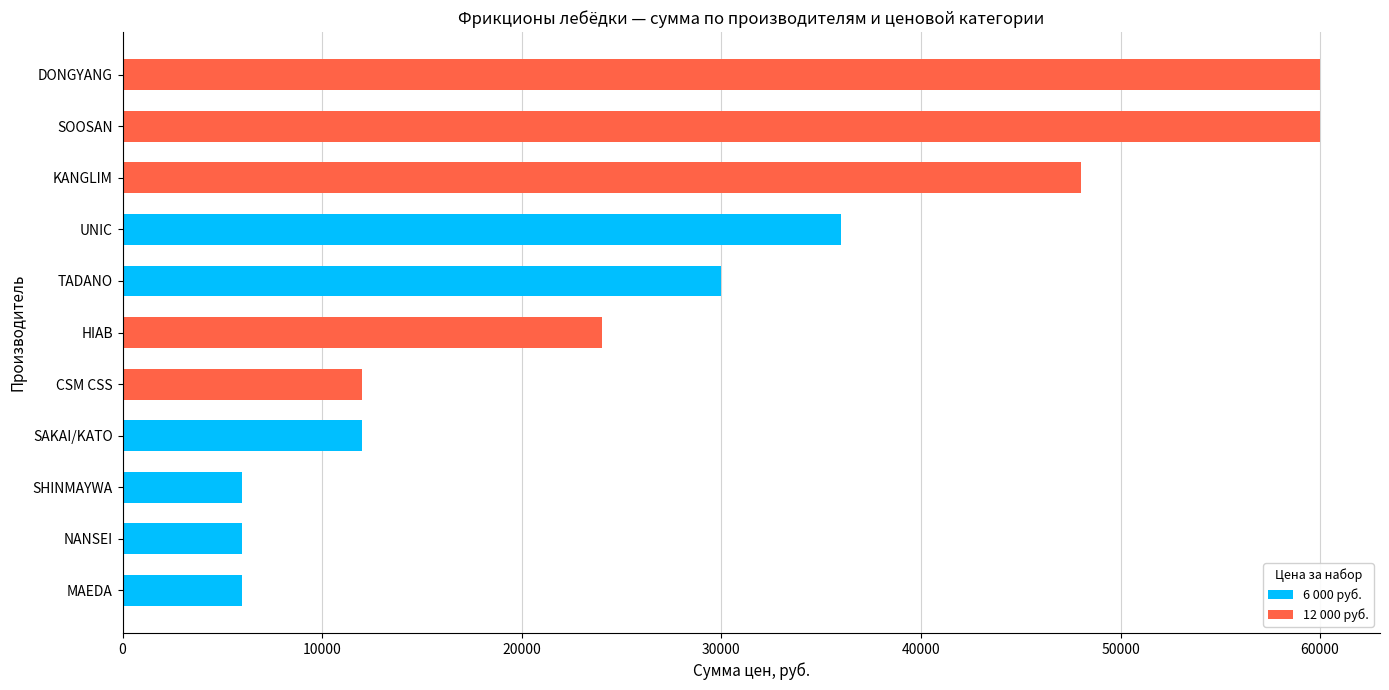

Which category has the highest value in the 6 000 руб. series?

UNIC